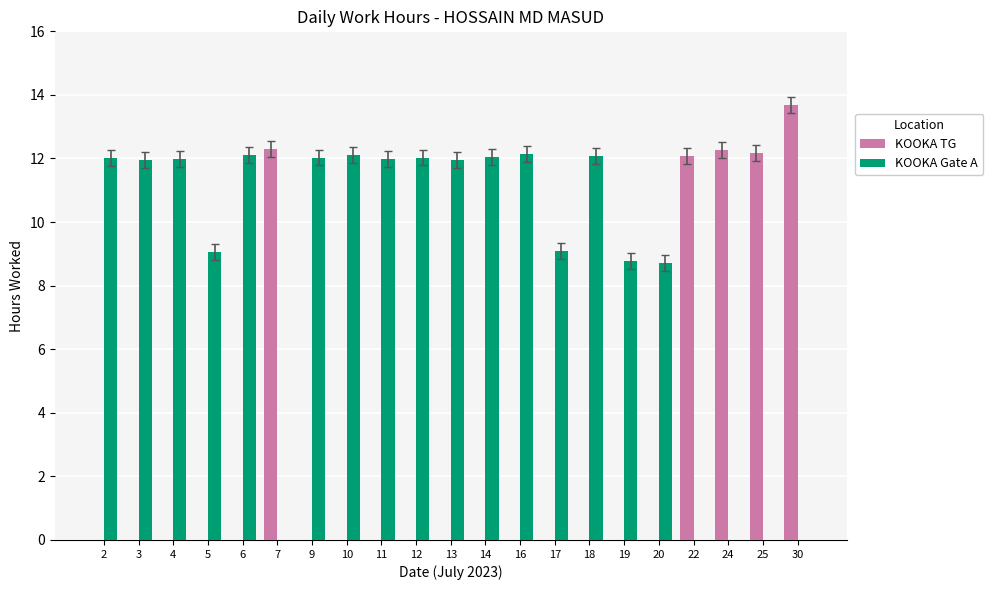

Which label corresponds to the largest value in the chart?

30